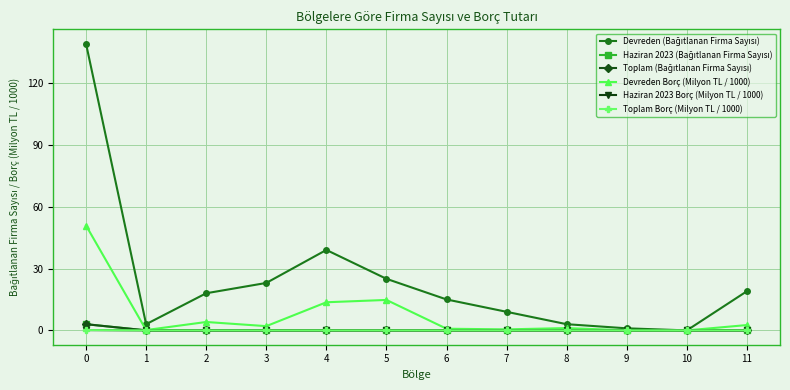

Does the chart have visible grid lines?

Yes